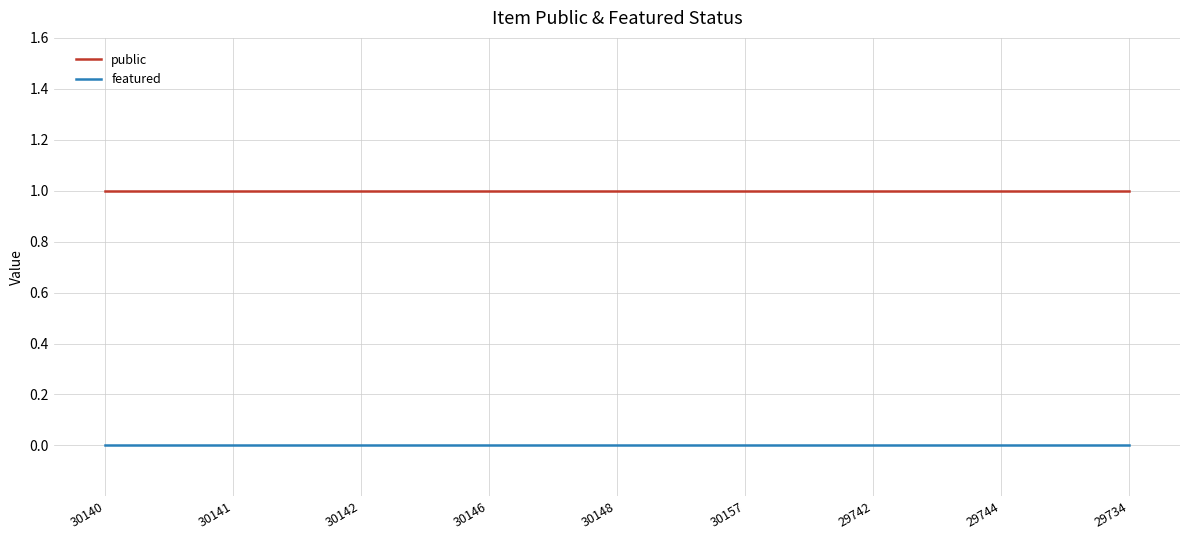

What position from the right is 30140?

9